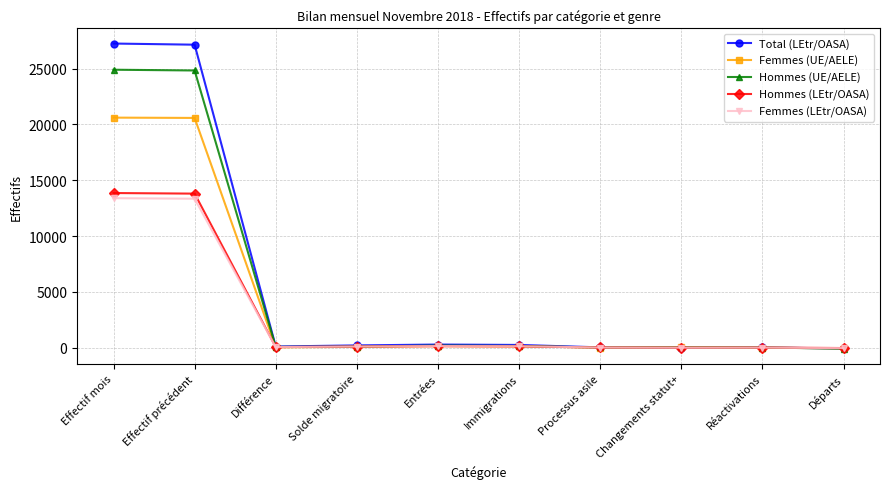

In Total (LEtr/OASA), how many points are higher than both neighbors (excluding endpoints)?

2